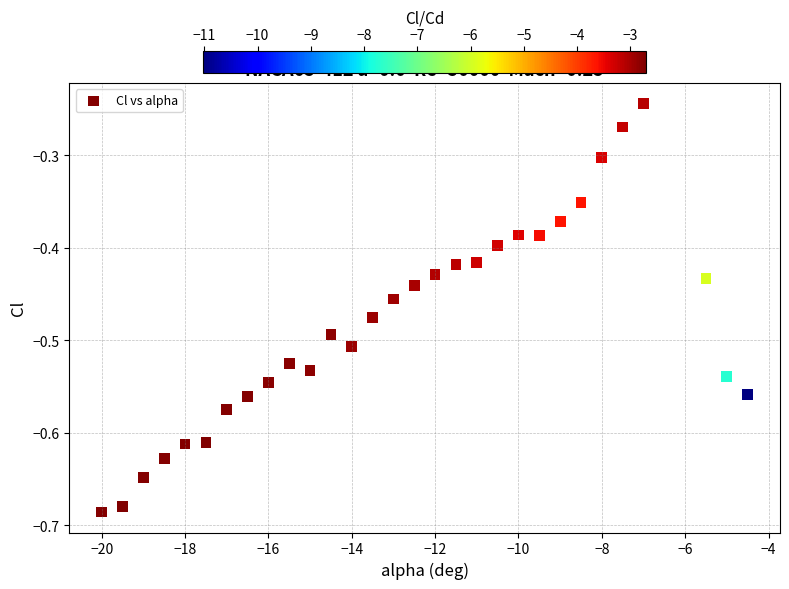

What is the range of X values (max minus min)?

15.5